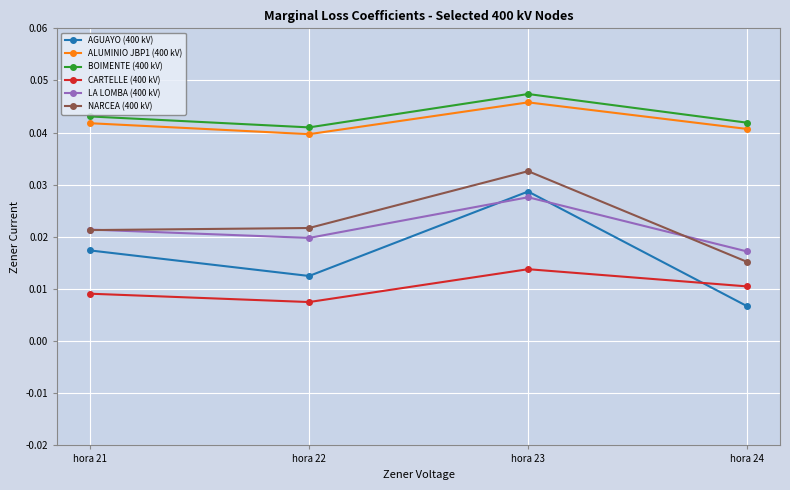

At which label does LA LOMBA (400 kV) reach its peak?

hora 23